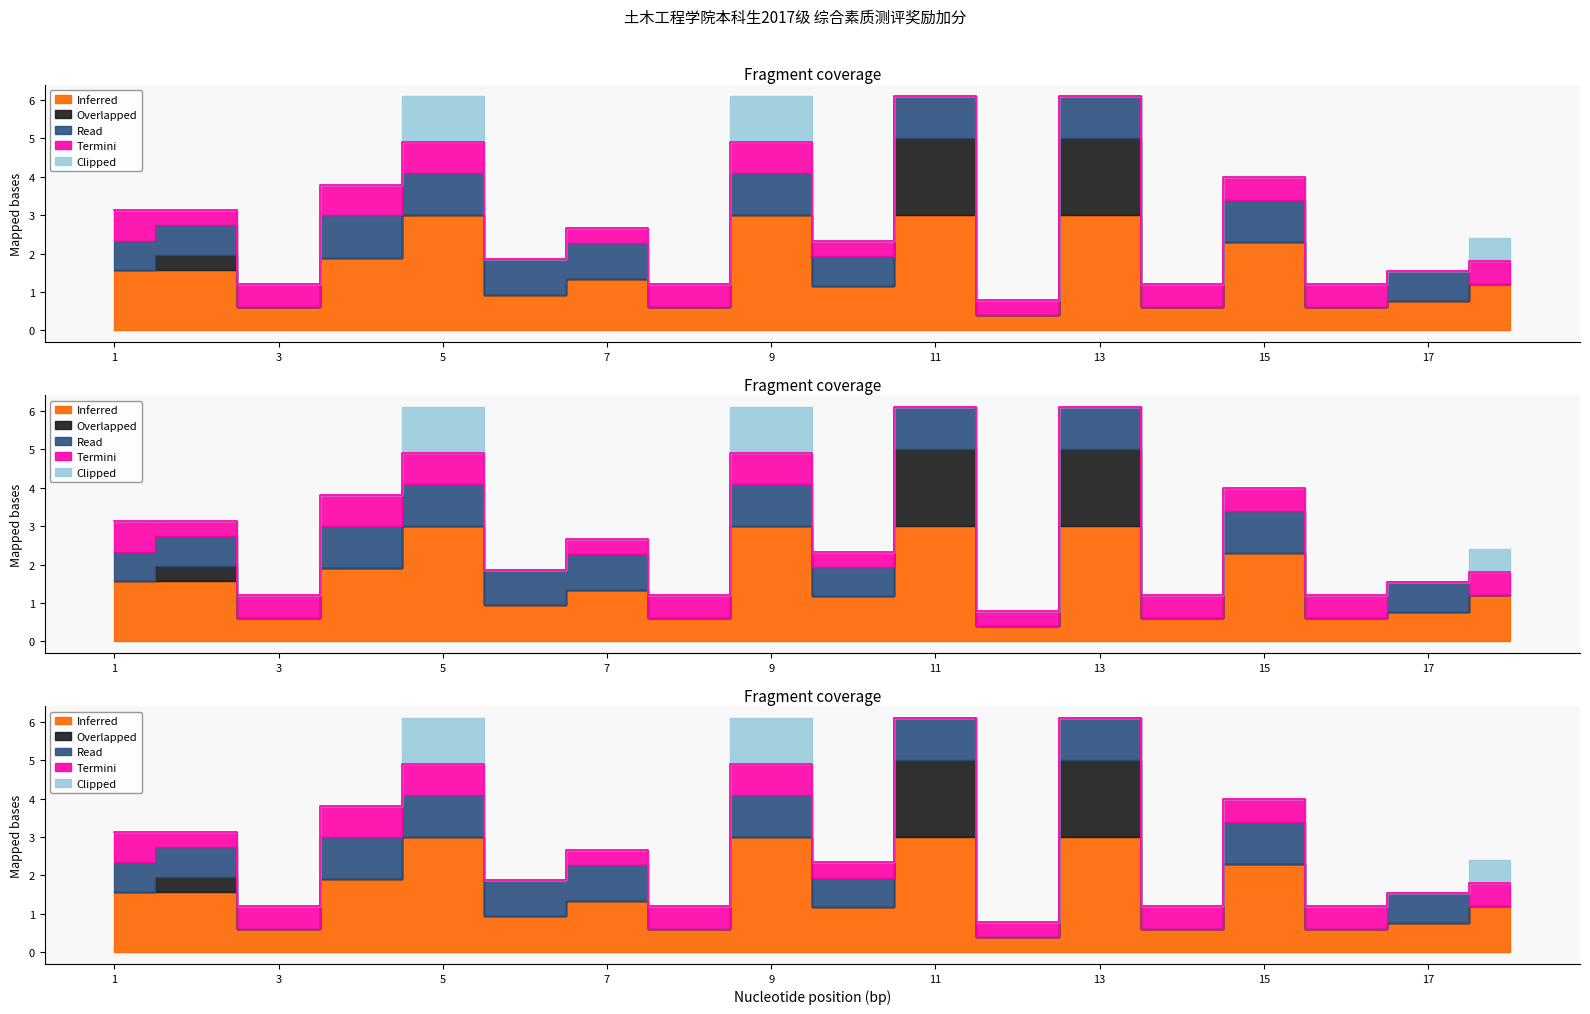

What is the sum of all Termini values?

8.4